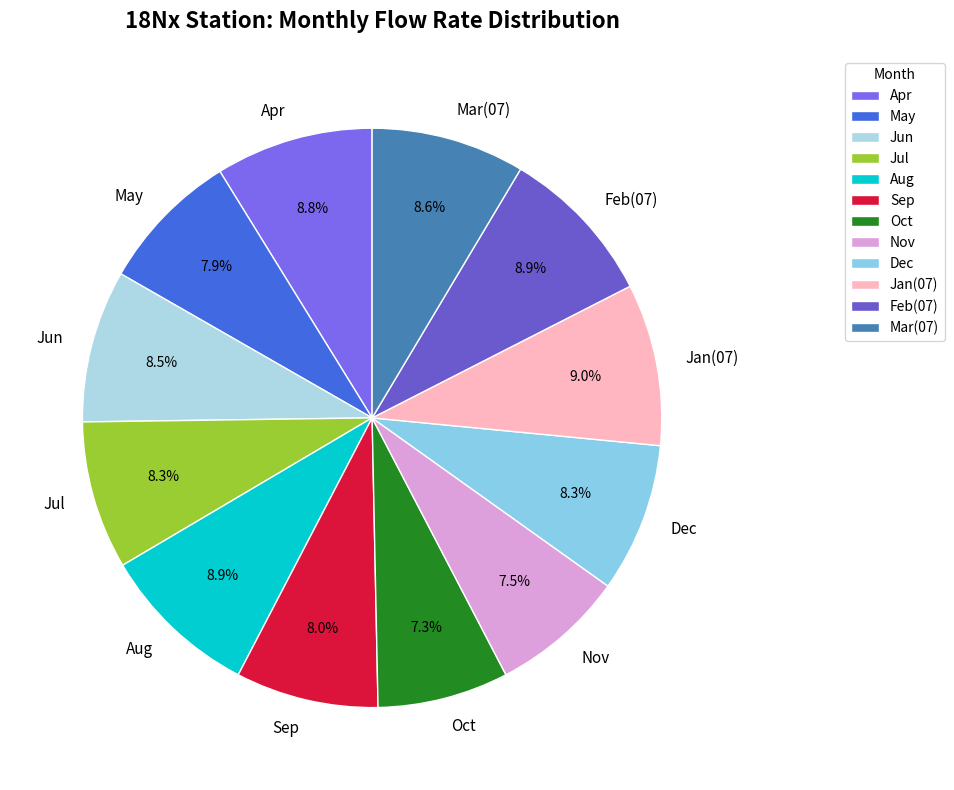

Is Apr the majority of the pie?

No